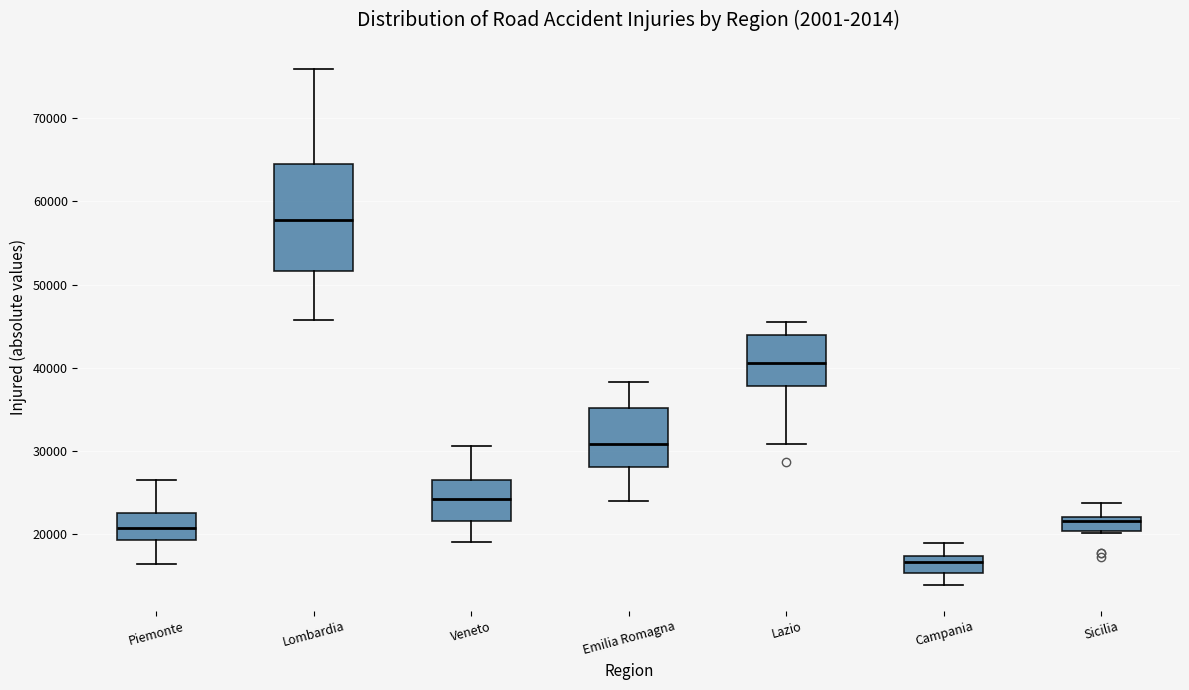

Which box is the tallest, from its lower edge to its upper edge?

Lombardia